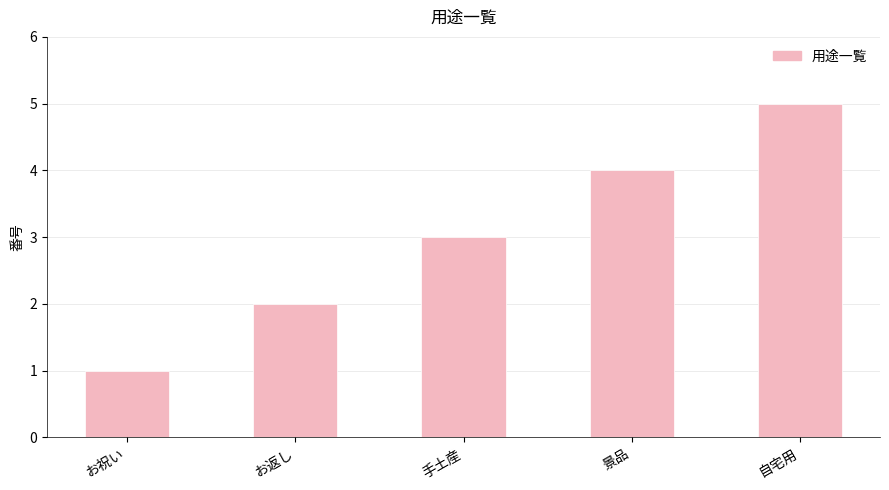

Count the values in the range 2 to 4.

3